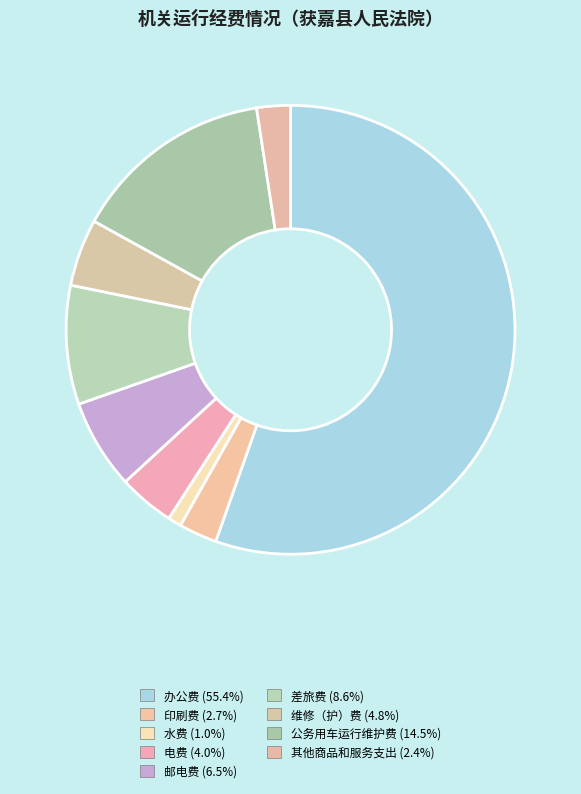

How much of the chart is everything except 电费?

96.0%